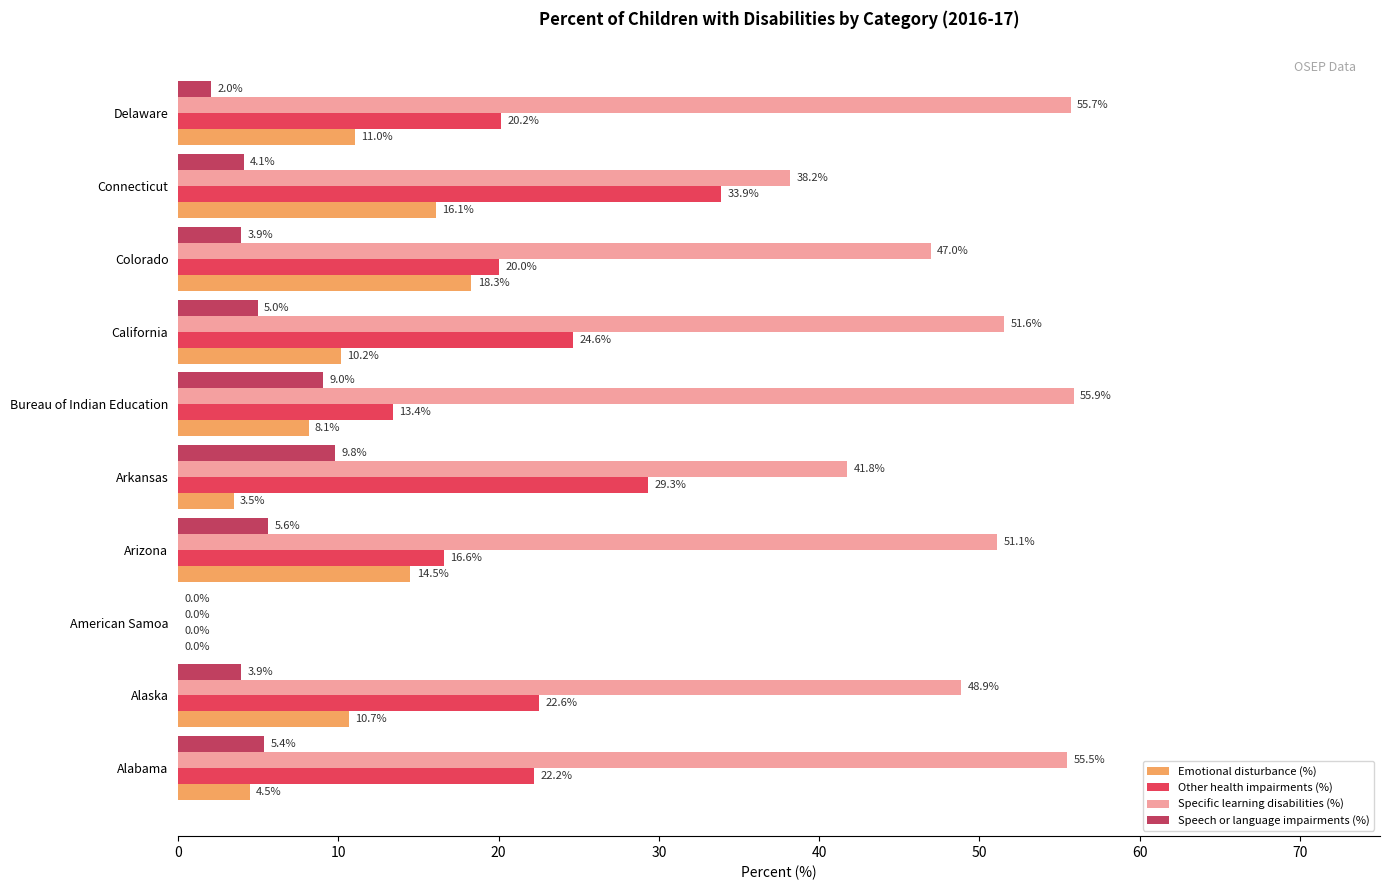

What is the greatest value displayed?

55.9